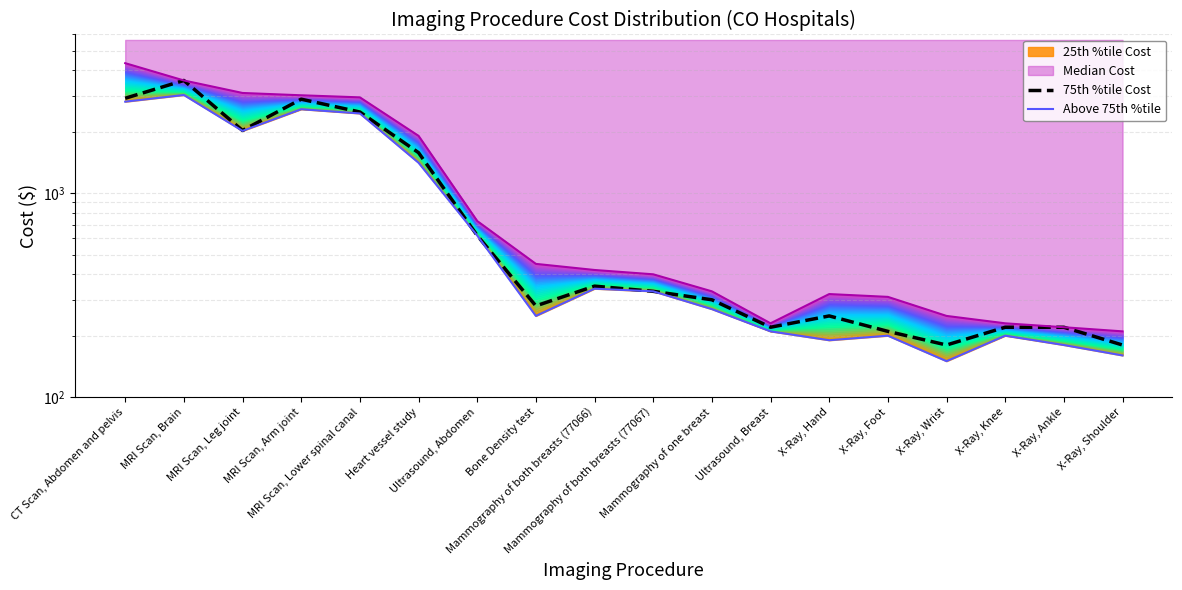

At which category does 75th %tile Cost reach its first local peak?

X-Ray, Hand